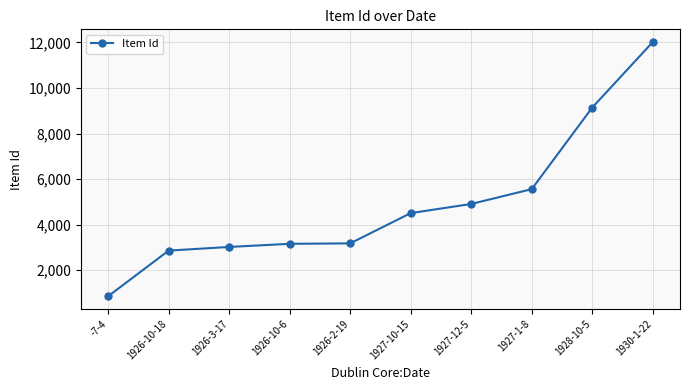

Is it true that the value at 1930-1-22 is 12013?

True